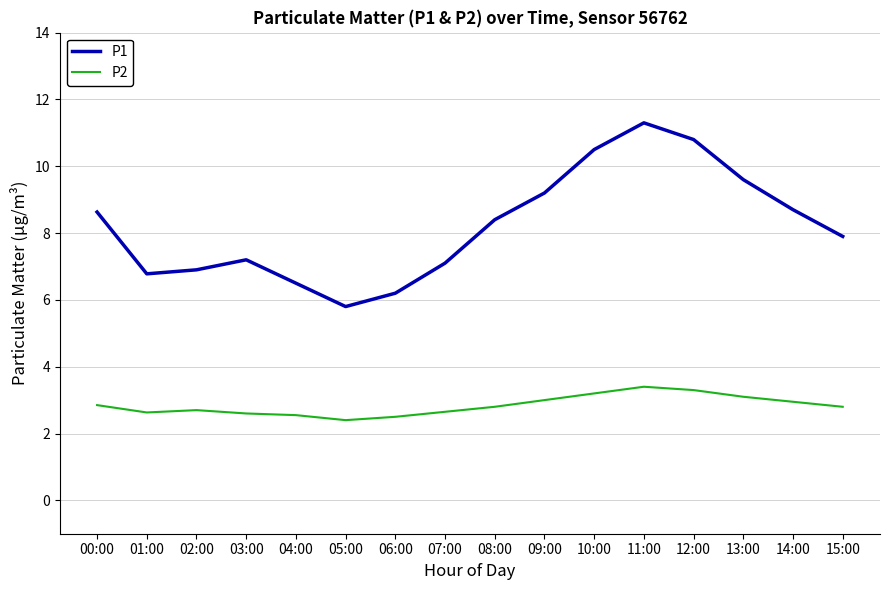

The value of P1 at 04:00 is 6.5. True or false?

True